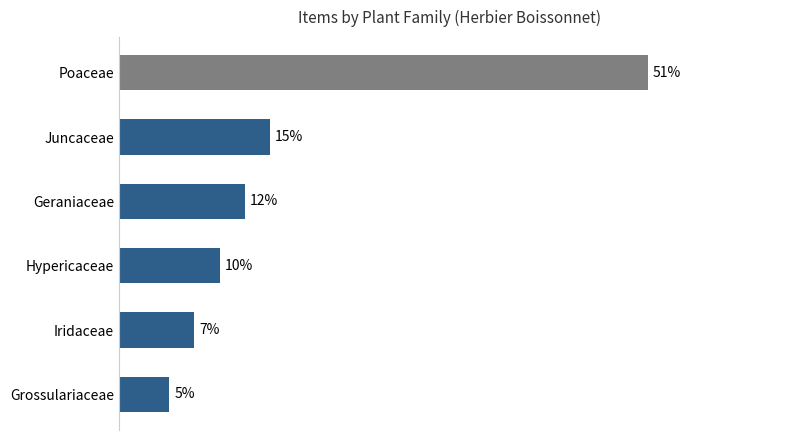

Does the chart contain any negative values?

No